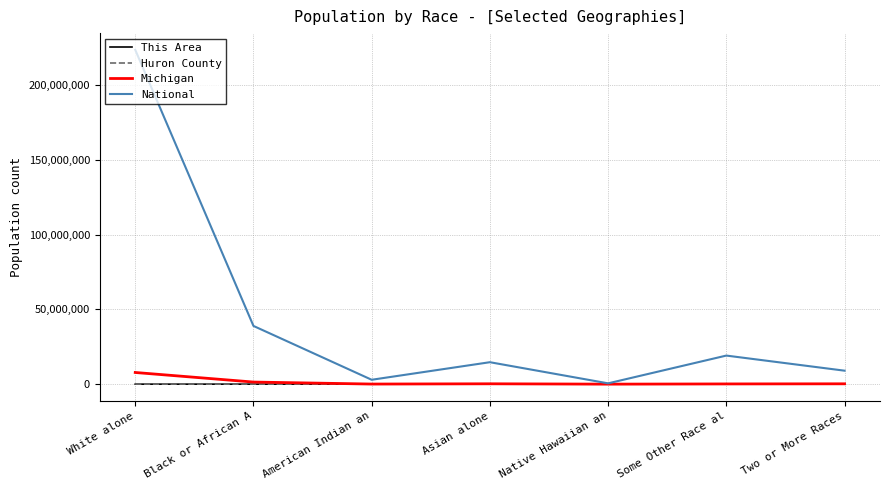

At which label is National closest to 112046639?

Black or African A